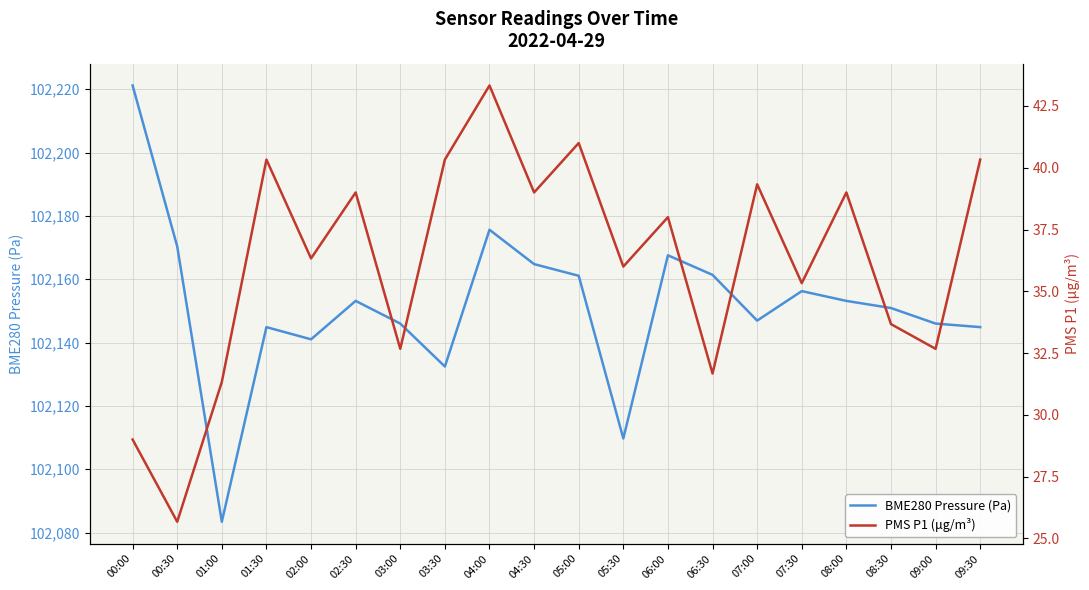

What is the total value across all series at 05:30?

102145.7